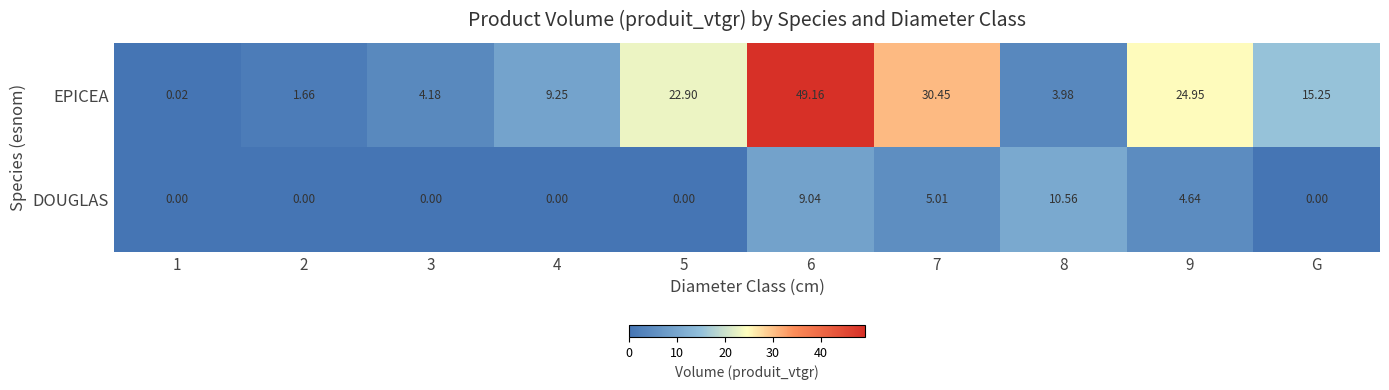

List the series in order of their overall mean, highest first.

EPICEA, DOUGLAS